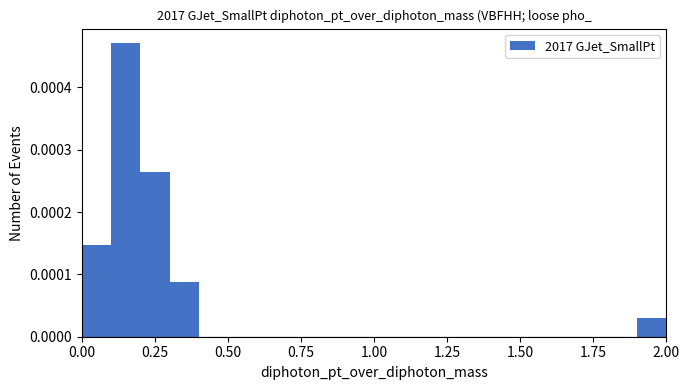

Read against the x-axis, roughly where is the centre of the tallest bar?

0.15